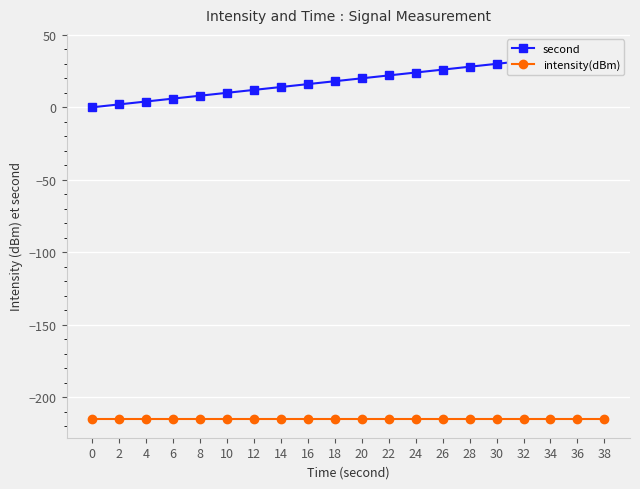

How many lines are shown in the chart?

2